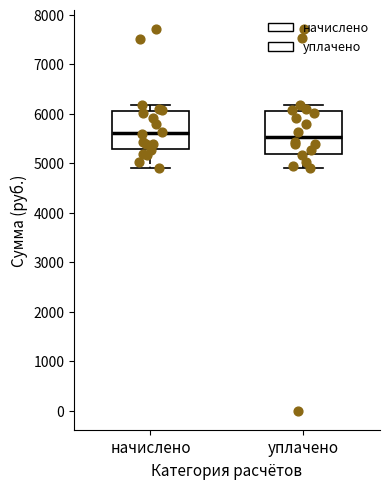

Comparing the boxes themselves (not the whiskers), which one is the tallest?

уплачено